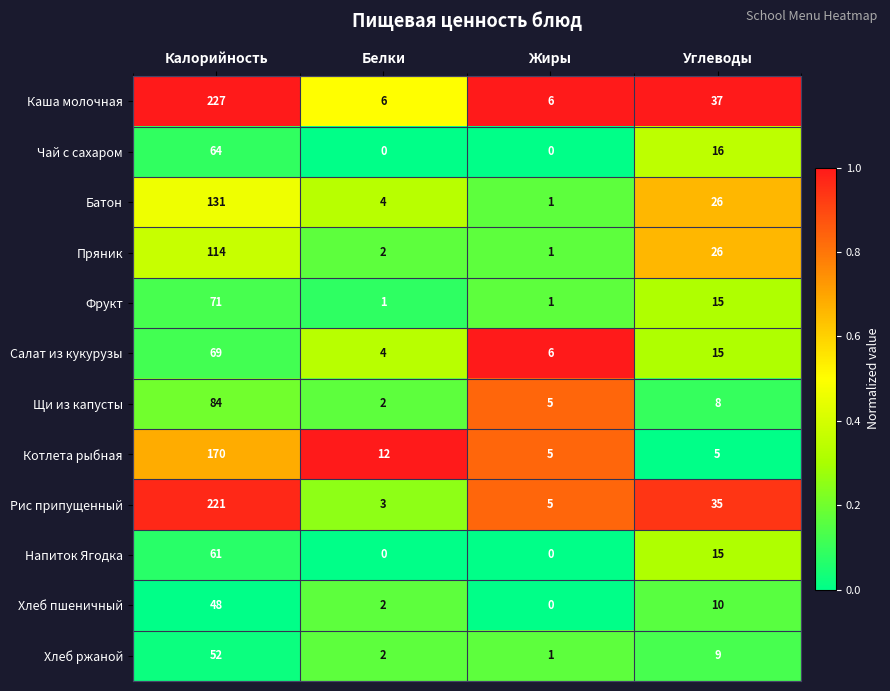

The value of Котлета рыбная at Белки is 12. True or false?

True